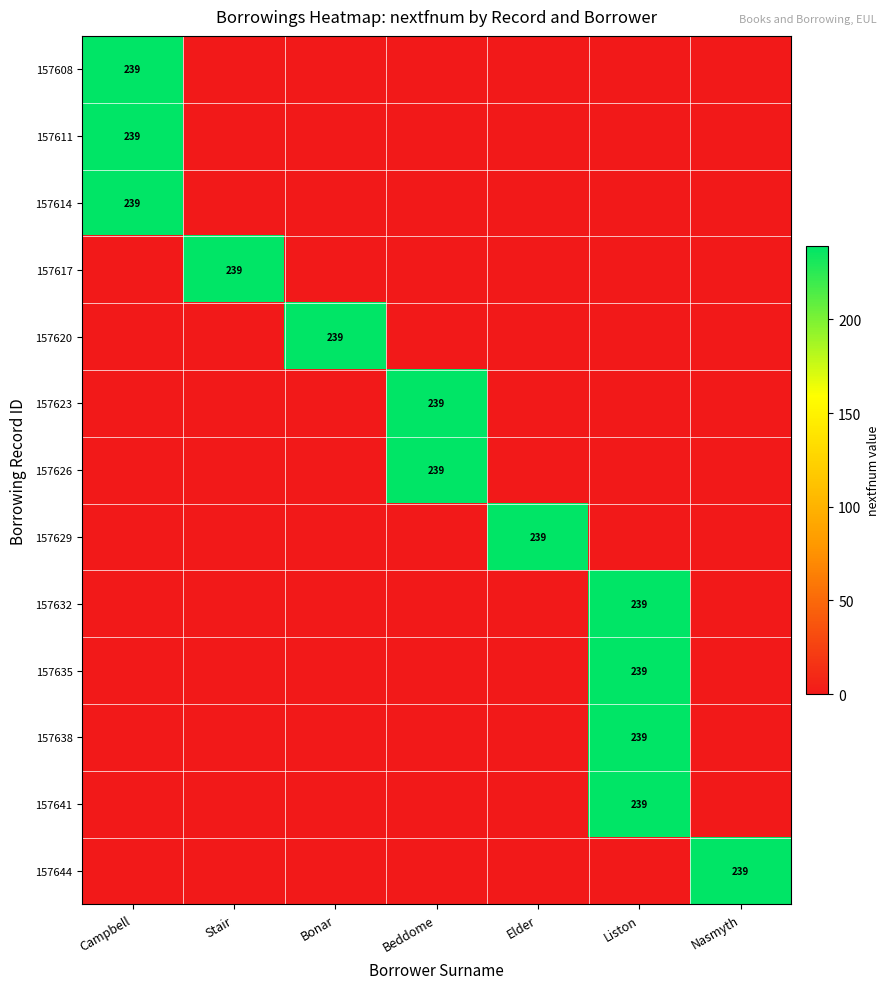

The value of 157629 at Elder is 239. True or false?

True